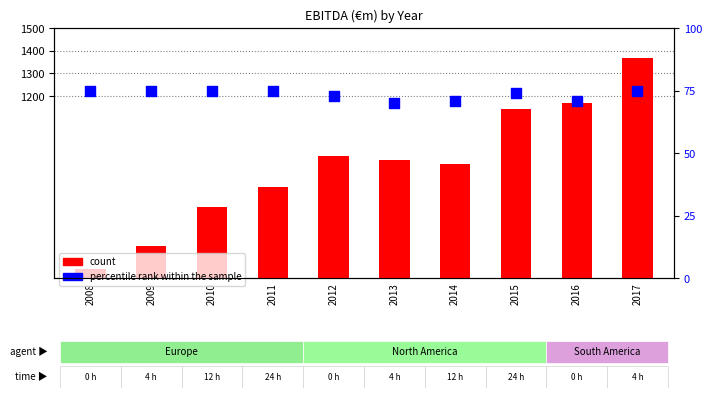

What are all the series names shown in the legend?

count, percentile rank within the sample